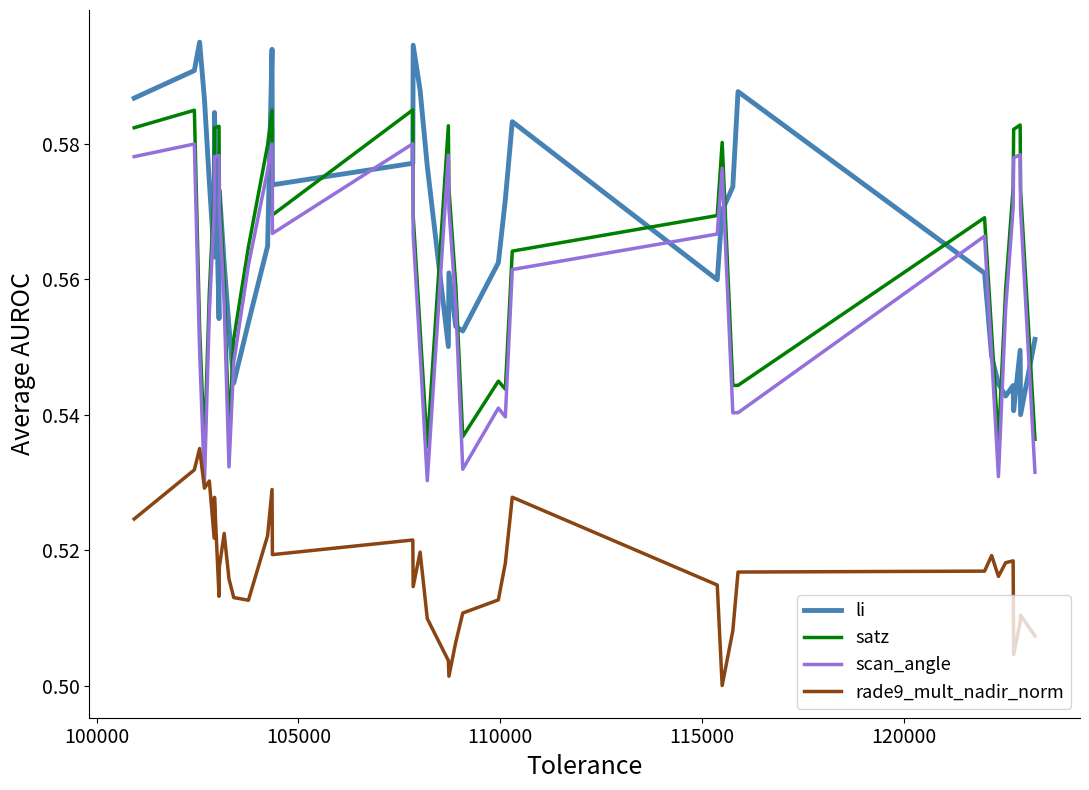

At how many categories does at least one series exceed 0?

40